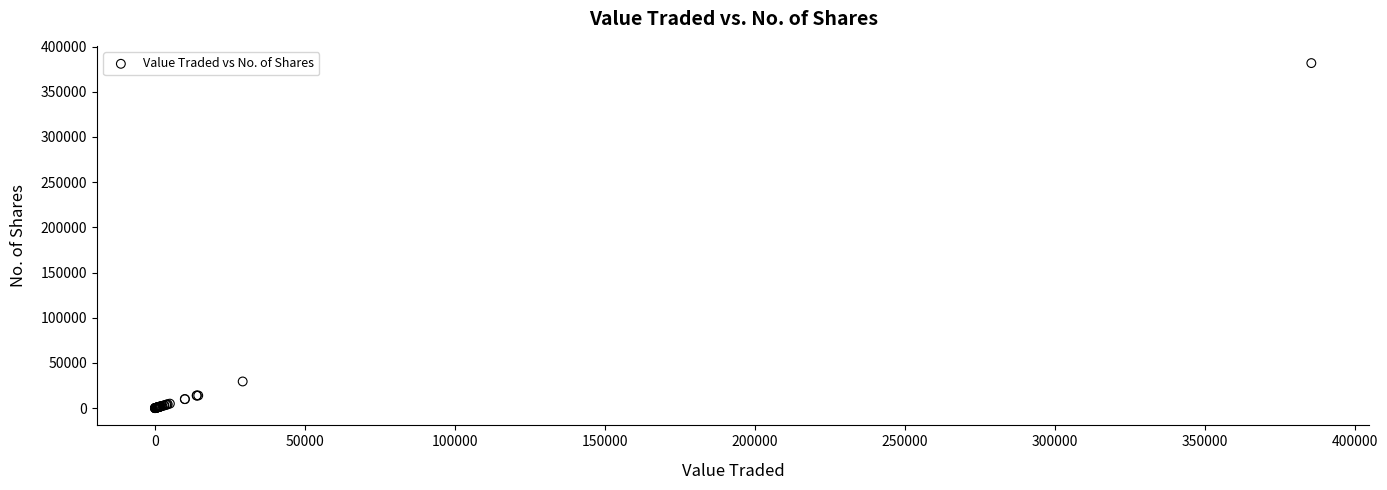

What Y value in the scatter plot is closest to 190873?

29521